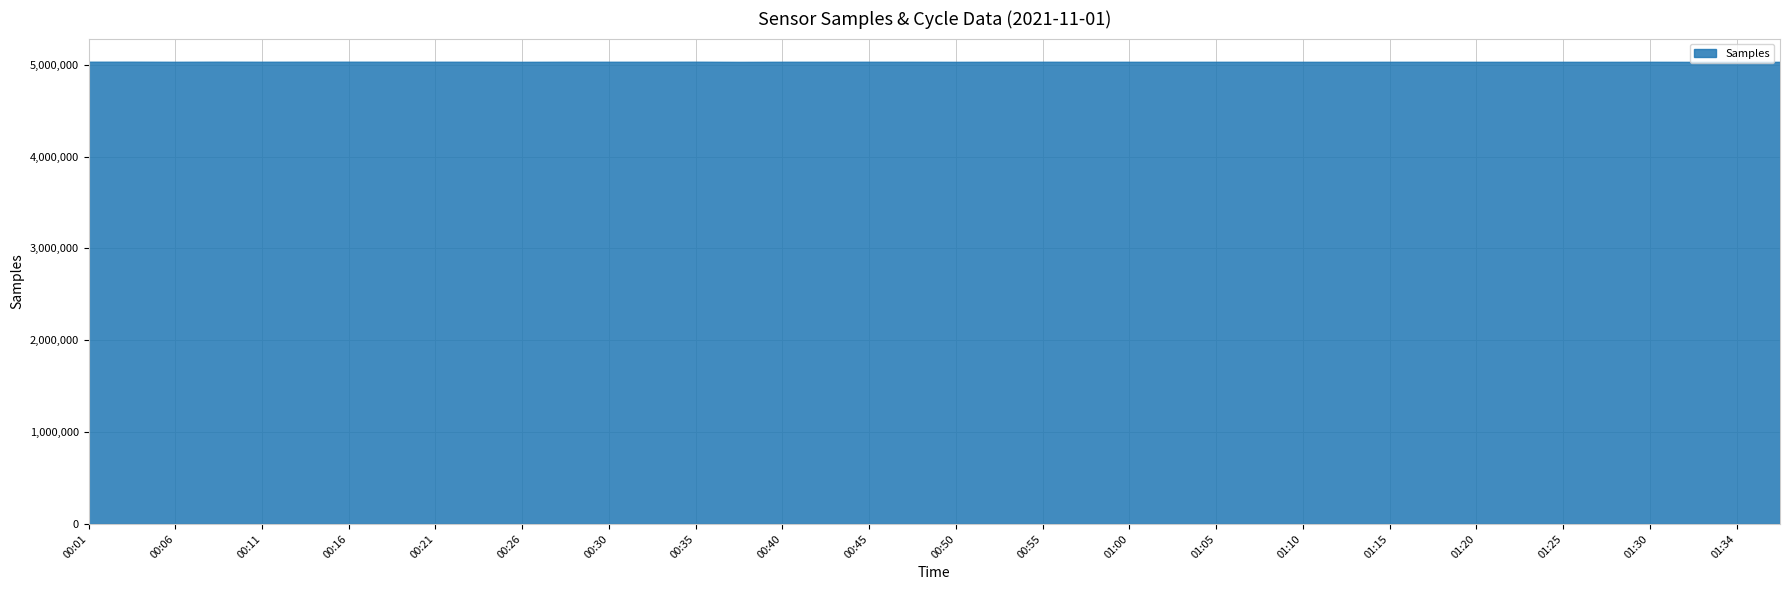

What is the smallest value displayed?

5031245